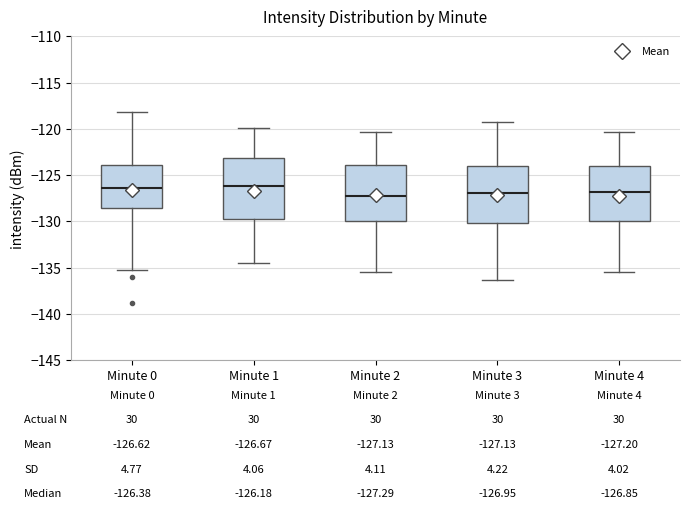

Comparing the boxes themselves (not the whiskers), which one is the tallest?

Minute 1